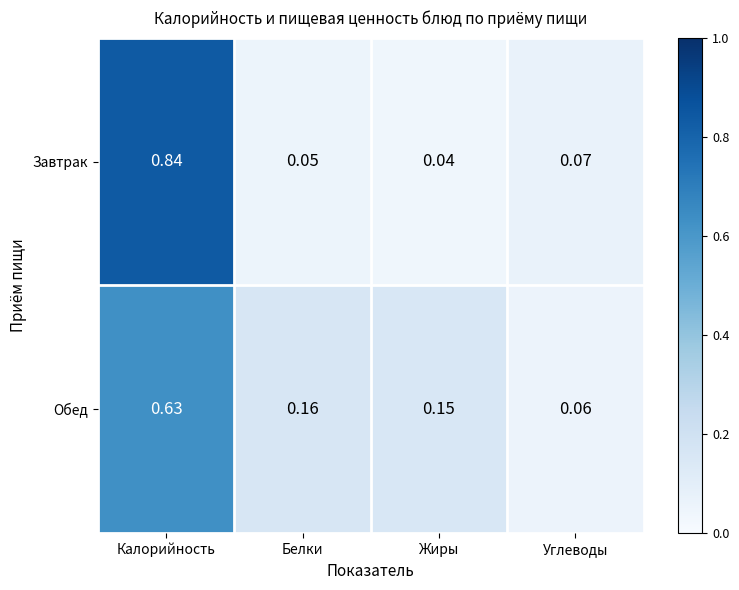

Which series has the largest range (max minus min)?

Завтрак